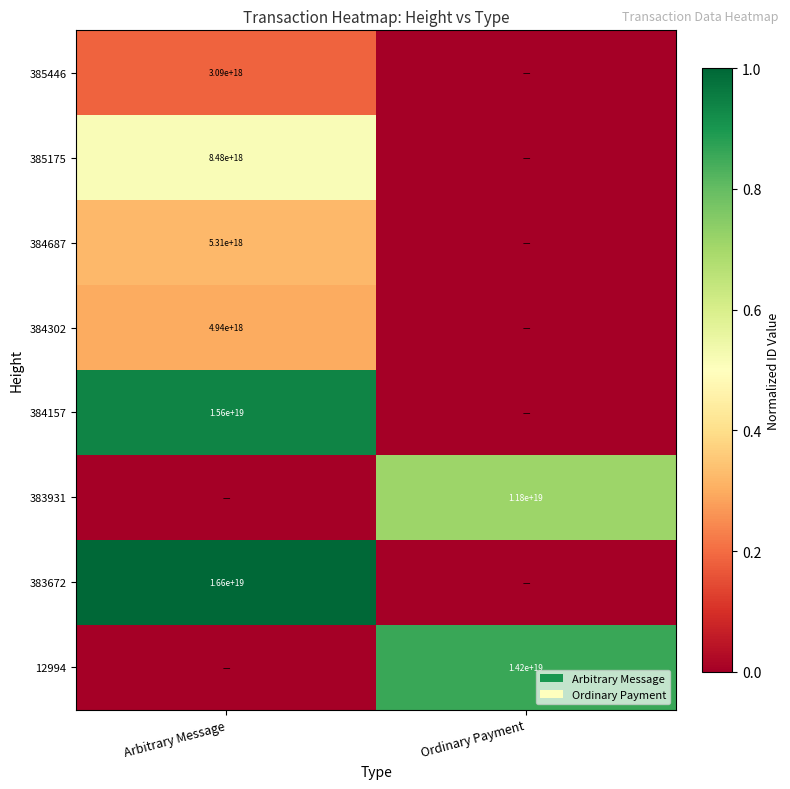

The 12994 series shows 3731416361701271040 at Ordinary Payment. True or false?

False